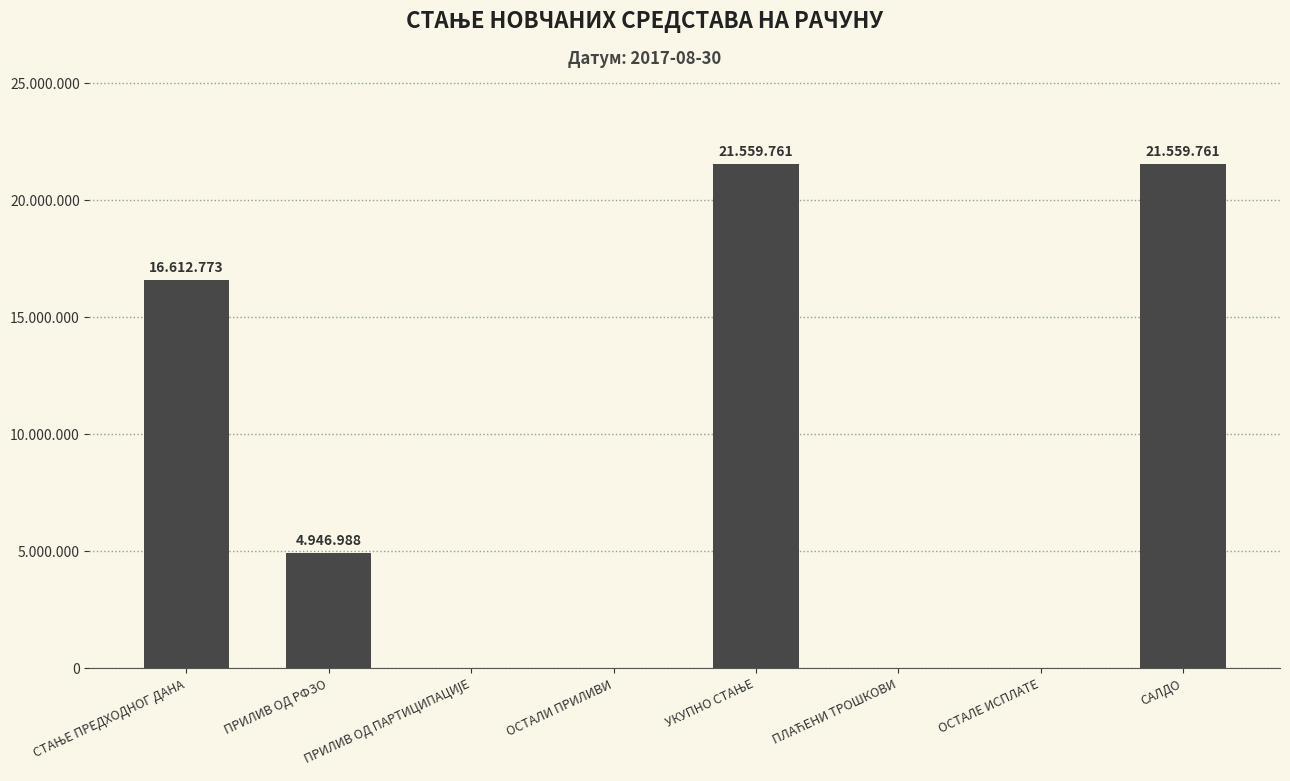

Count the number of categories in the chart.

8